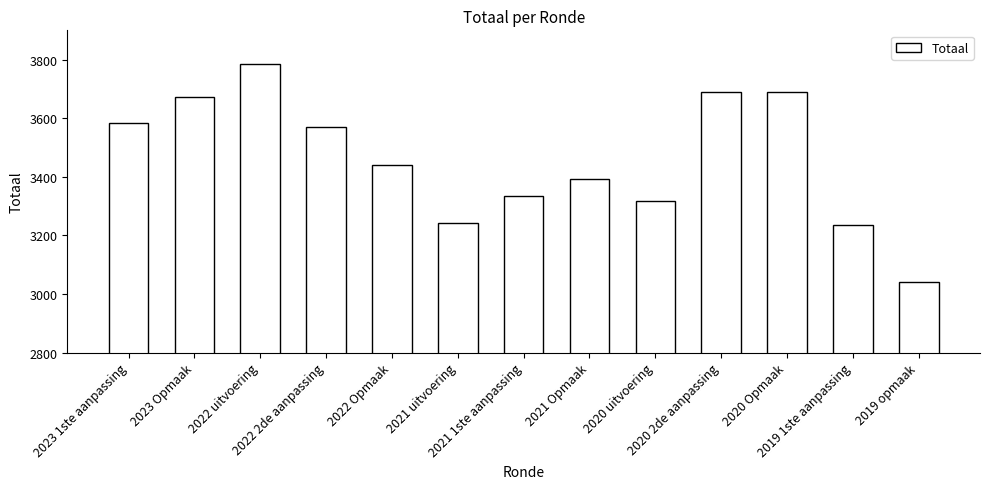

Is it true that the value at 2022 Opmaak is 1513?

False